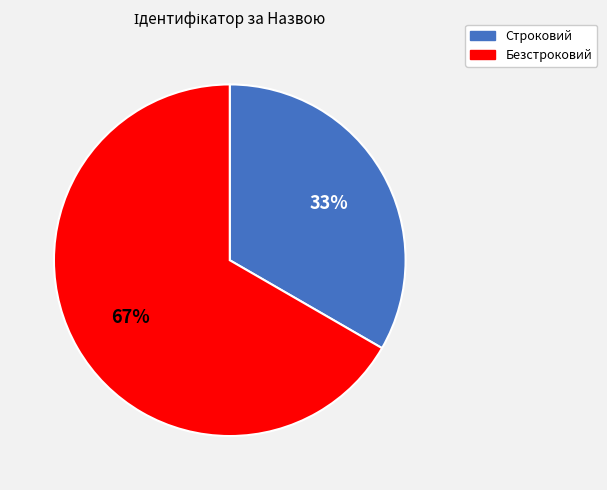

What is the ratio of the value at Безстроковий to the value at Строковий?

2.0